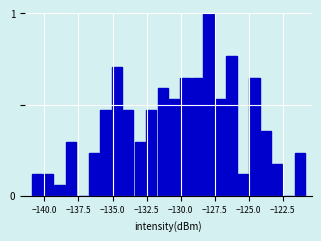

Read against the x-axis, roughly where is the centre of the tallest bar?

-128.0